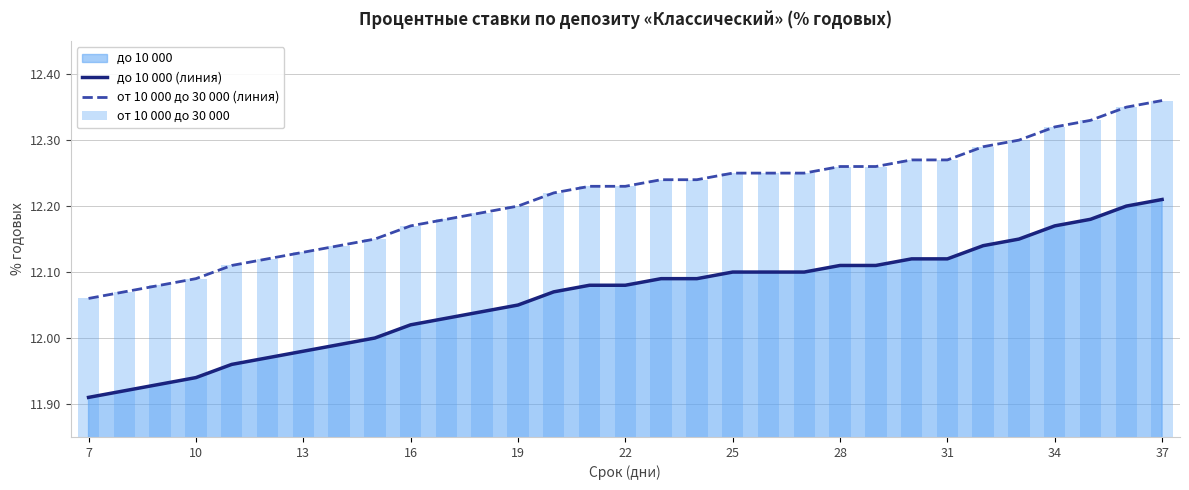

Does the chart contain stacked bars?

No